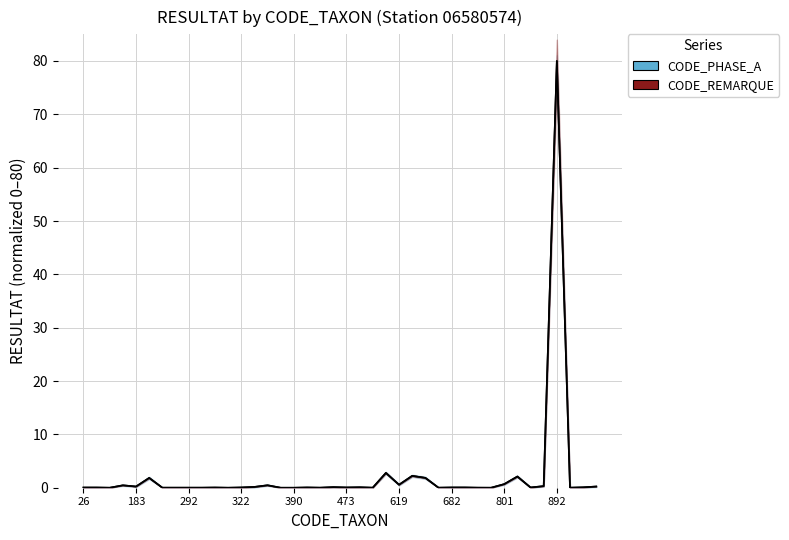

How many positive values are there?

35